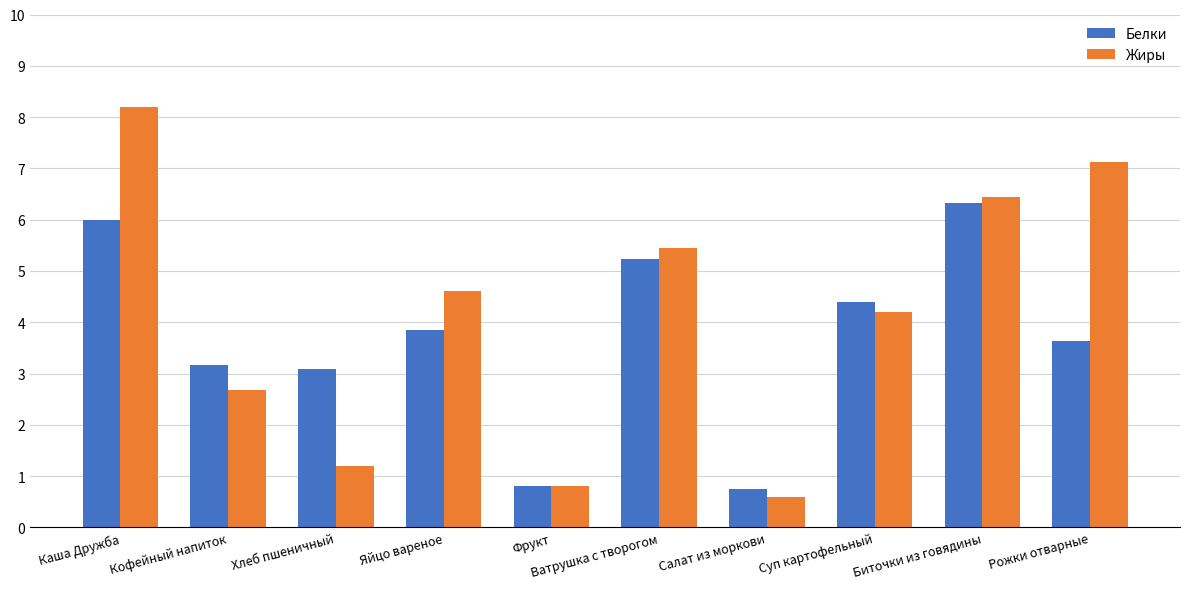

What is the spread (max minus min) of values at Салат из моркови?

0.1